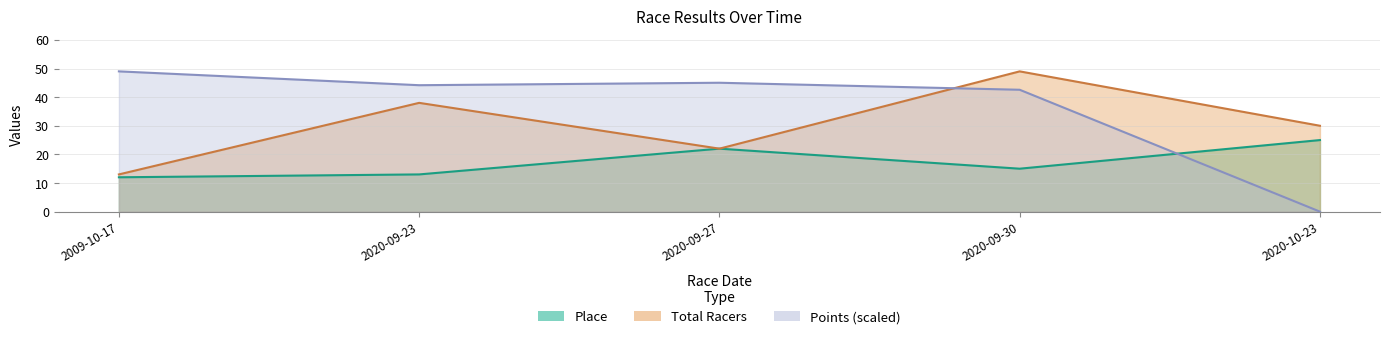

What is the approximate value of Total Racers at 2020-09-30?

49.0